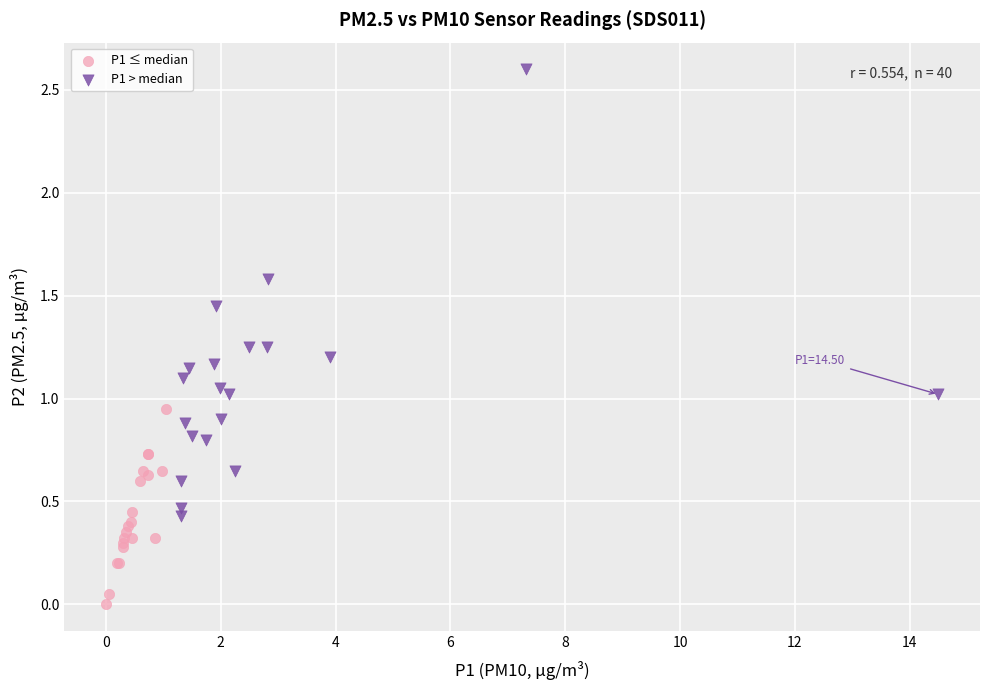

What are all the series names shown in the legend?

P1 ≤ median, P1 > median